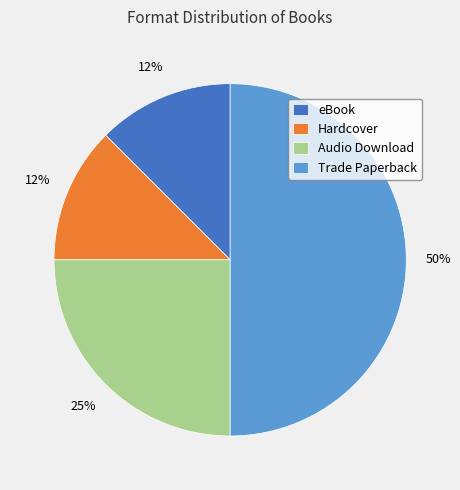

How many slices are in this pie chart?

4